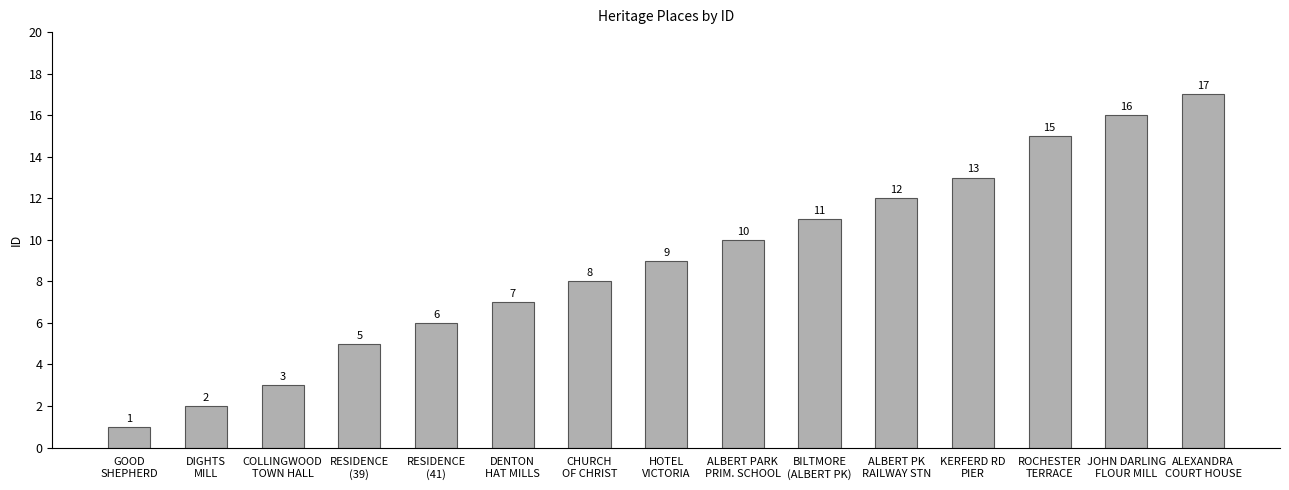

How many bars are there in total?

15